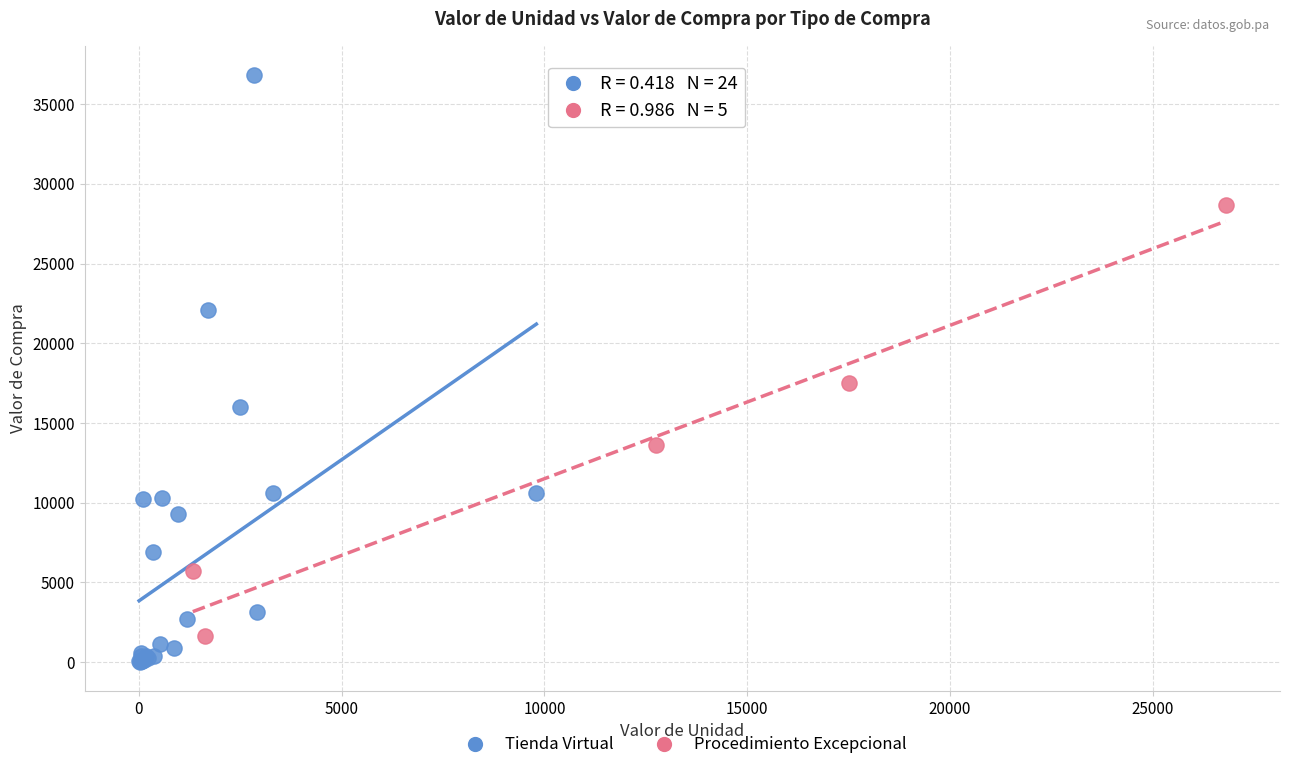

Which series contains the lowest Y value?

Tienda Virtual